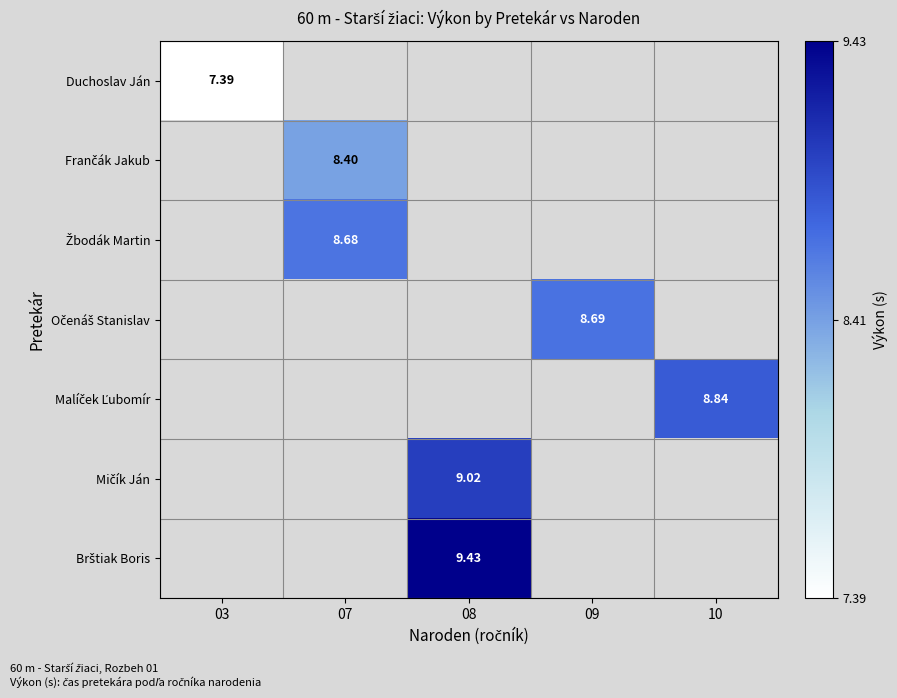

Count the number of data series in this chart.

7